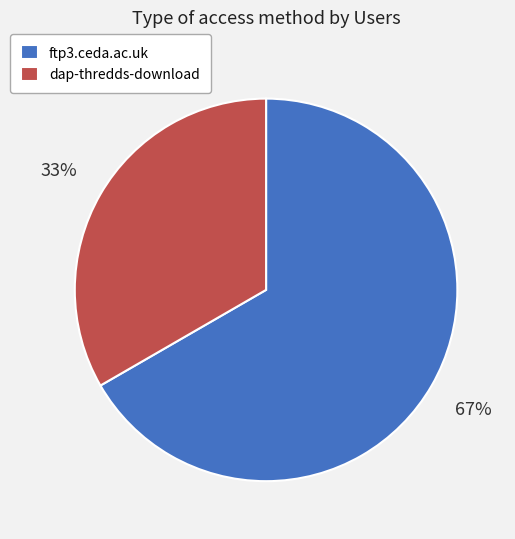

True or false: dap-thredds-download accounts for 33% of the total.

True